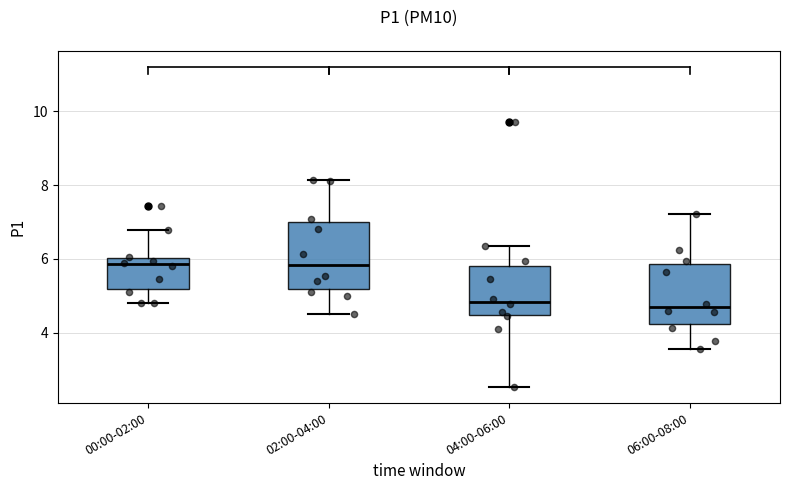

Comparing the boxes themselves (not the whiskers), which one is the tallest?

02:00-04:00